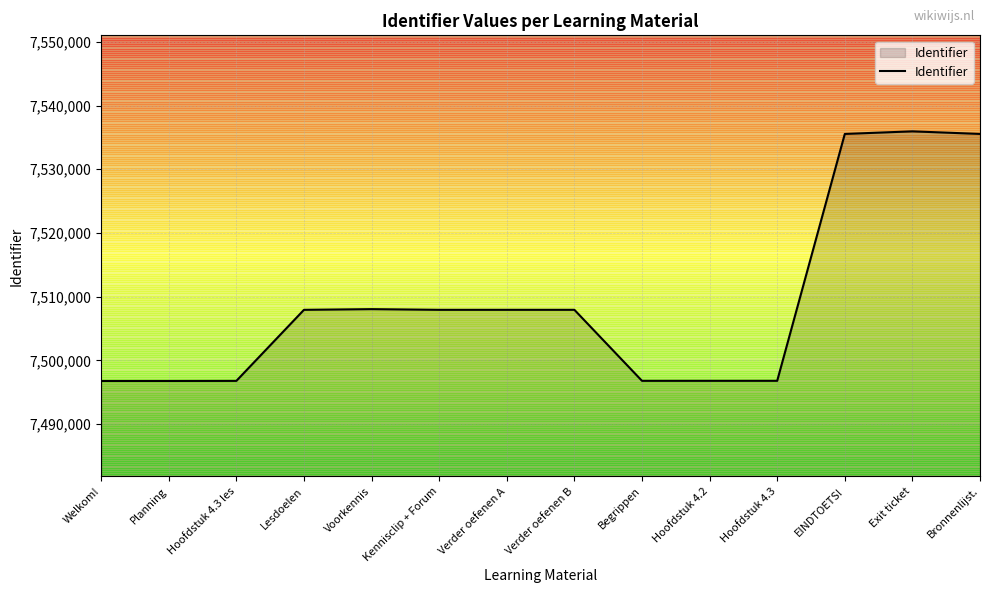

What is the maximum value shown in the chart?

7535956